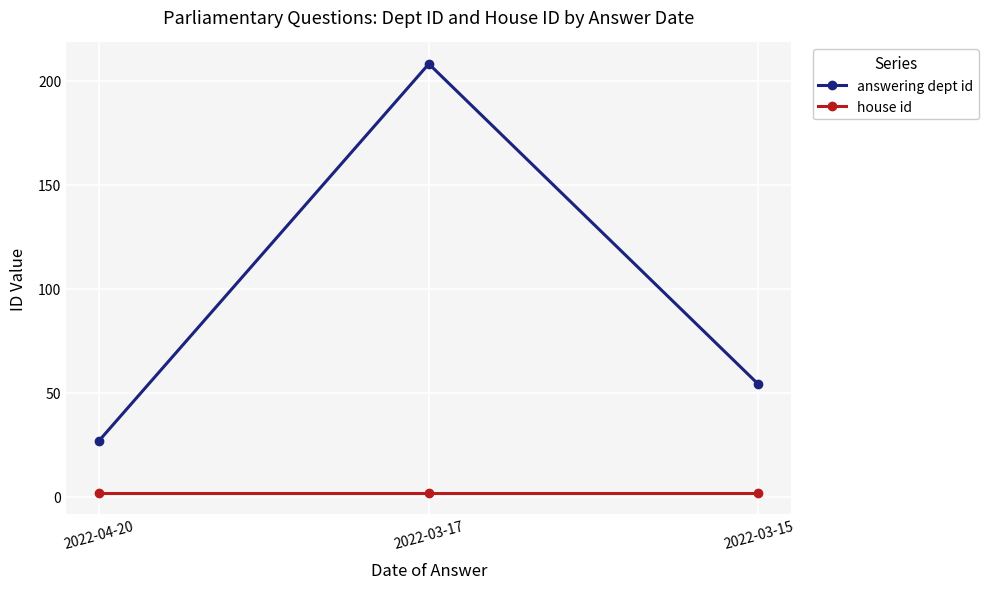

What is the average value of the house id series?

2